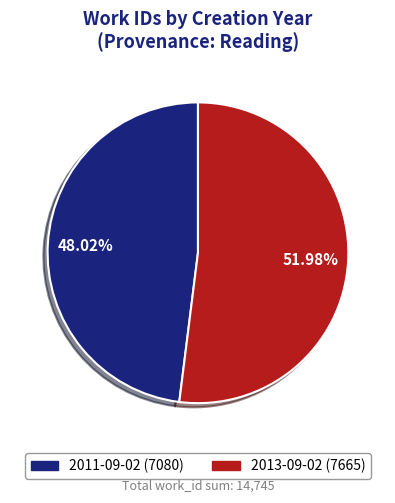

Which category has the biggest portion of the pie?

2013-09-02